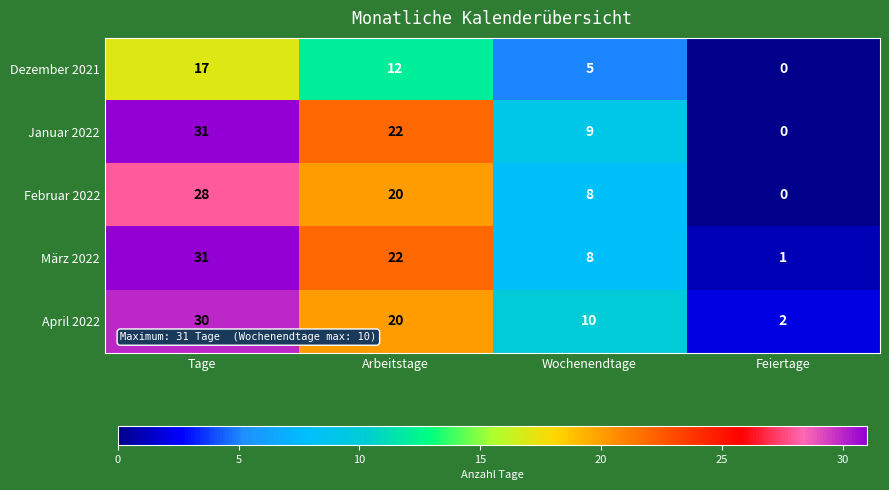

At which label does März 2022 reach its peak?

Tage